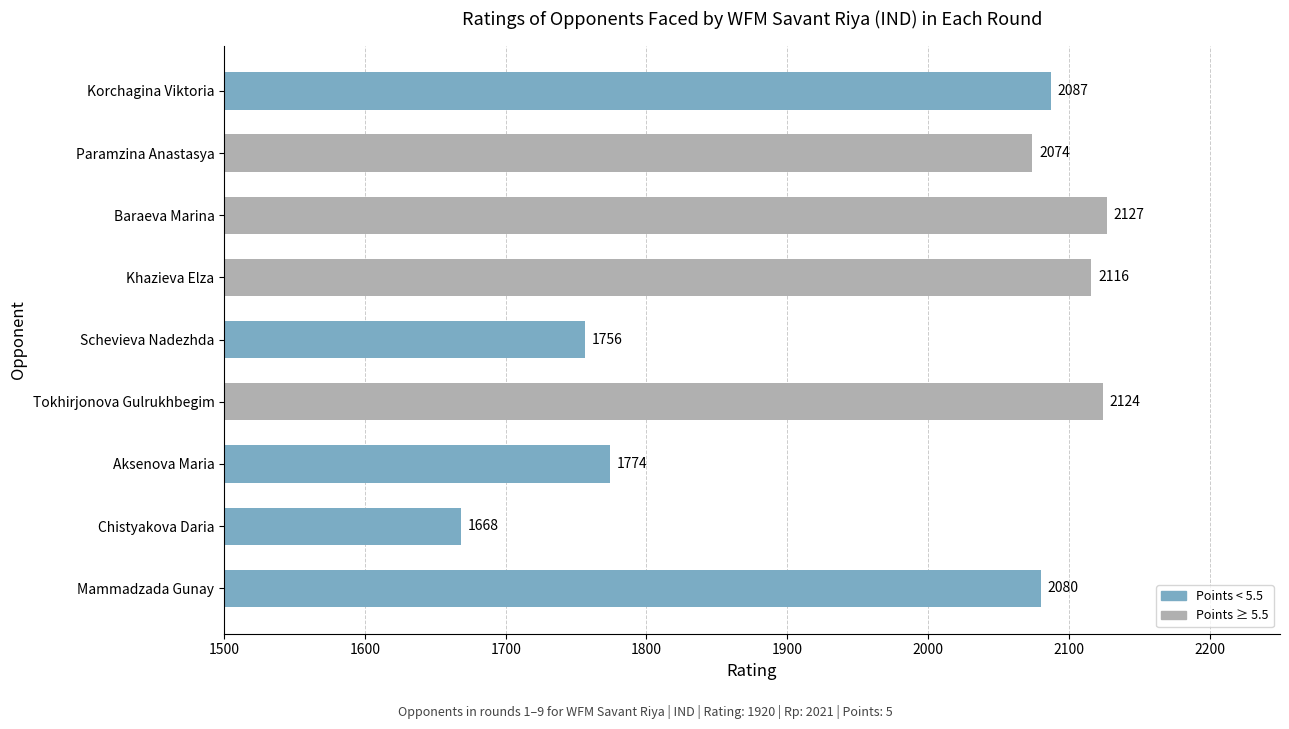

Reading bottom to top, extract all data points from this chart.

2080	1668	1774	2124	1756	2116	2127	2074	2087